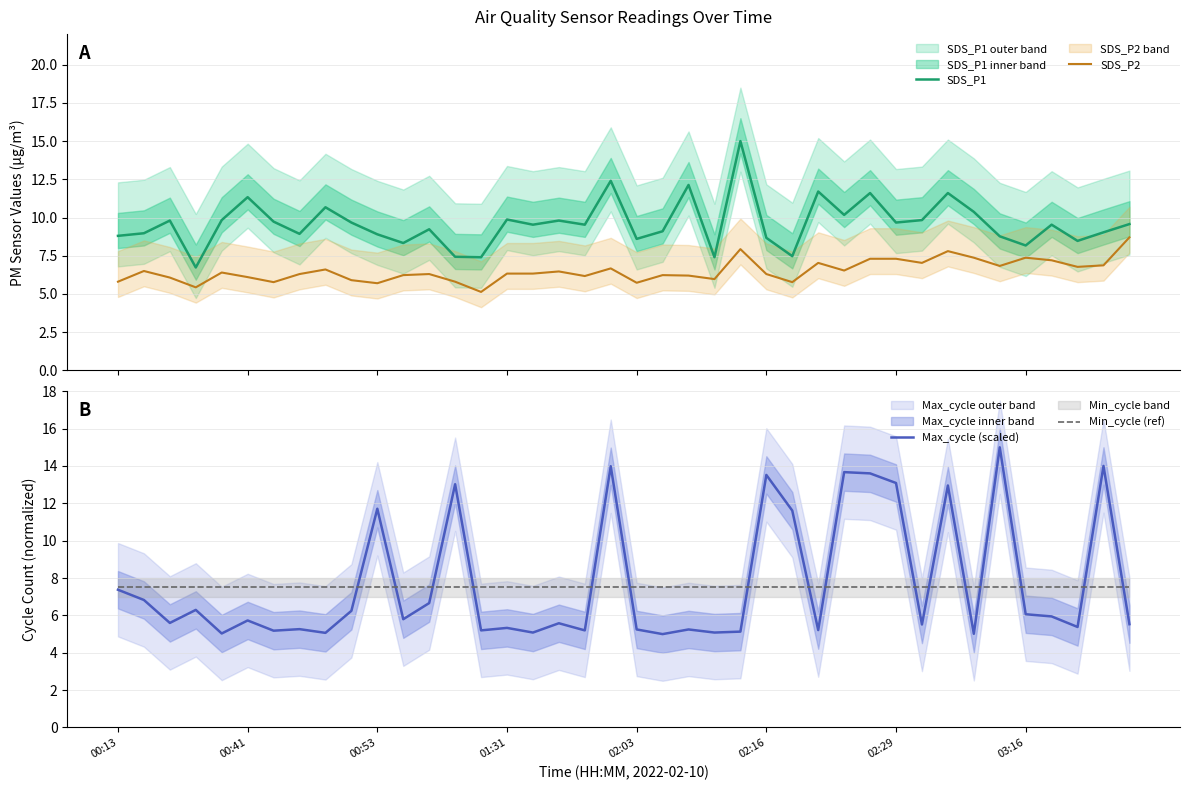

How many lines are shown in the chart?

4